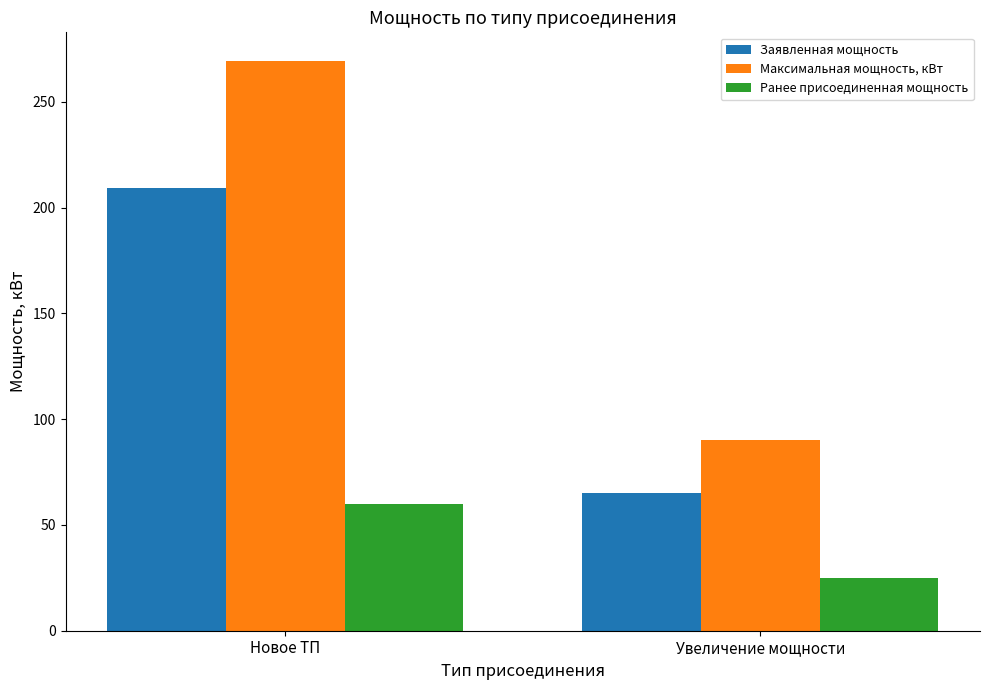

What are all the series names shown in the legend?

Заявленная мощность, Максимальная мощность, кВт, Ранее присоединенная мощность